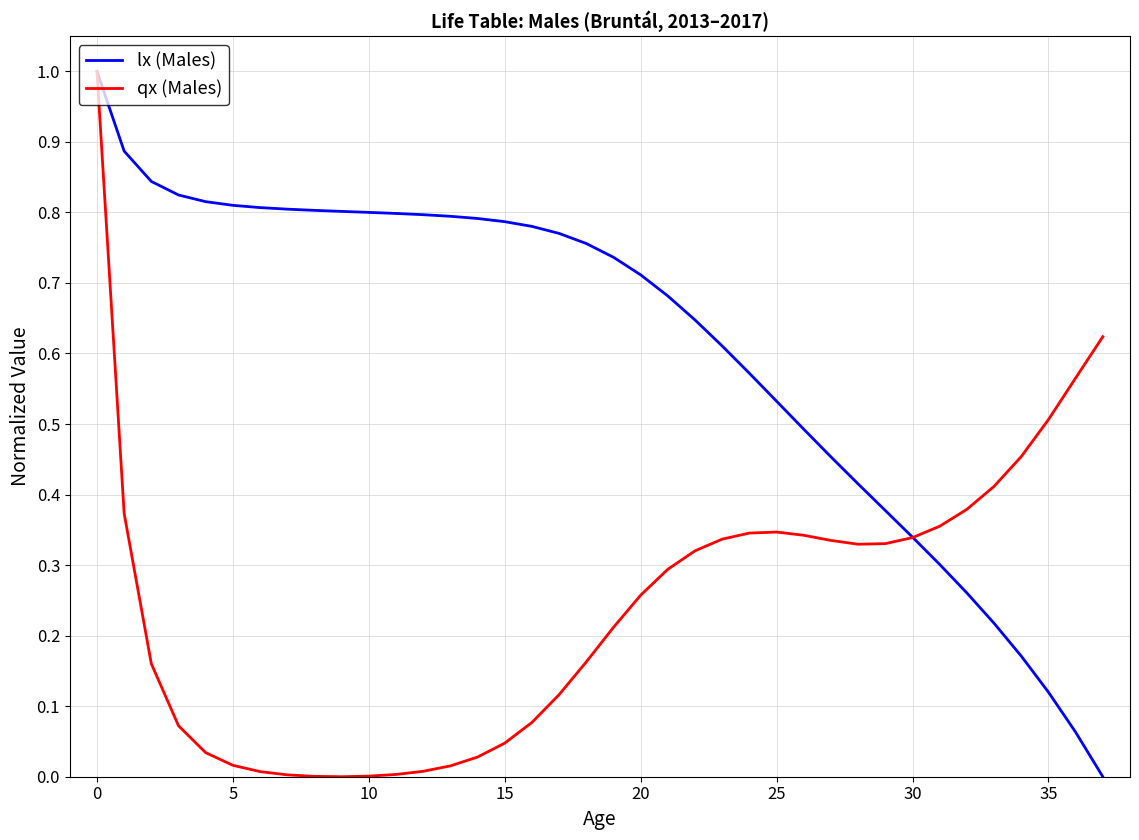

List the series in order of their overall mean, lowest first.

qx (Males), lx (Males)